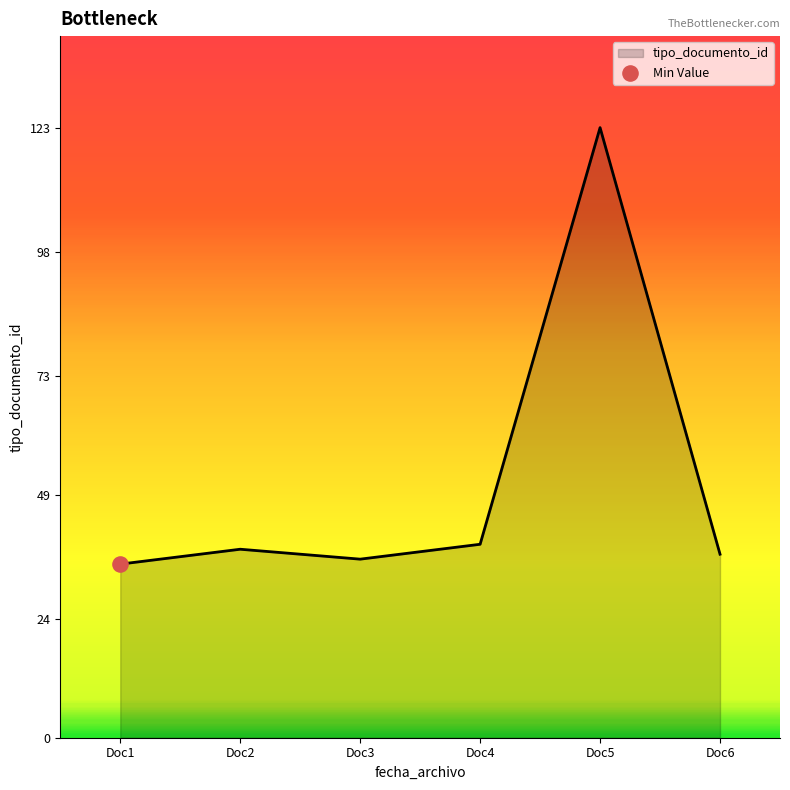

Approximately how many times larger is the value at Doc5 compared to Doc3?

3.4